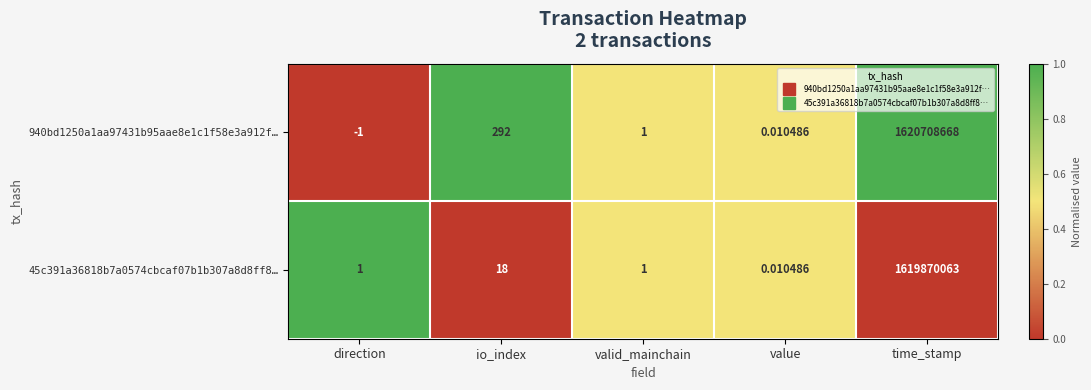

How many values in the 45c391a36818b7a0574cbcaf07b1b307a8d8ff8… series are below 1?

1